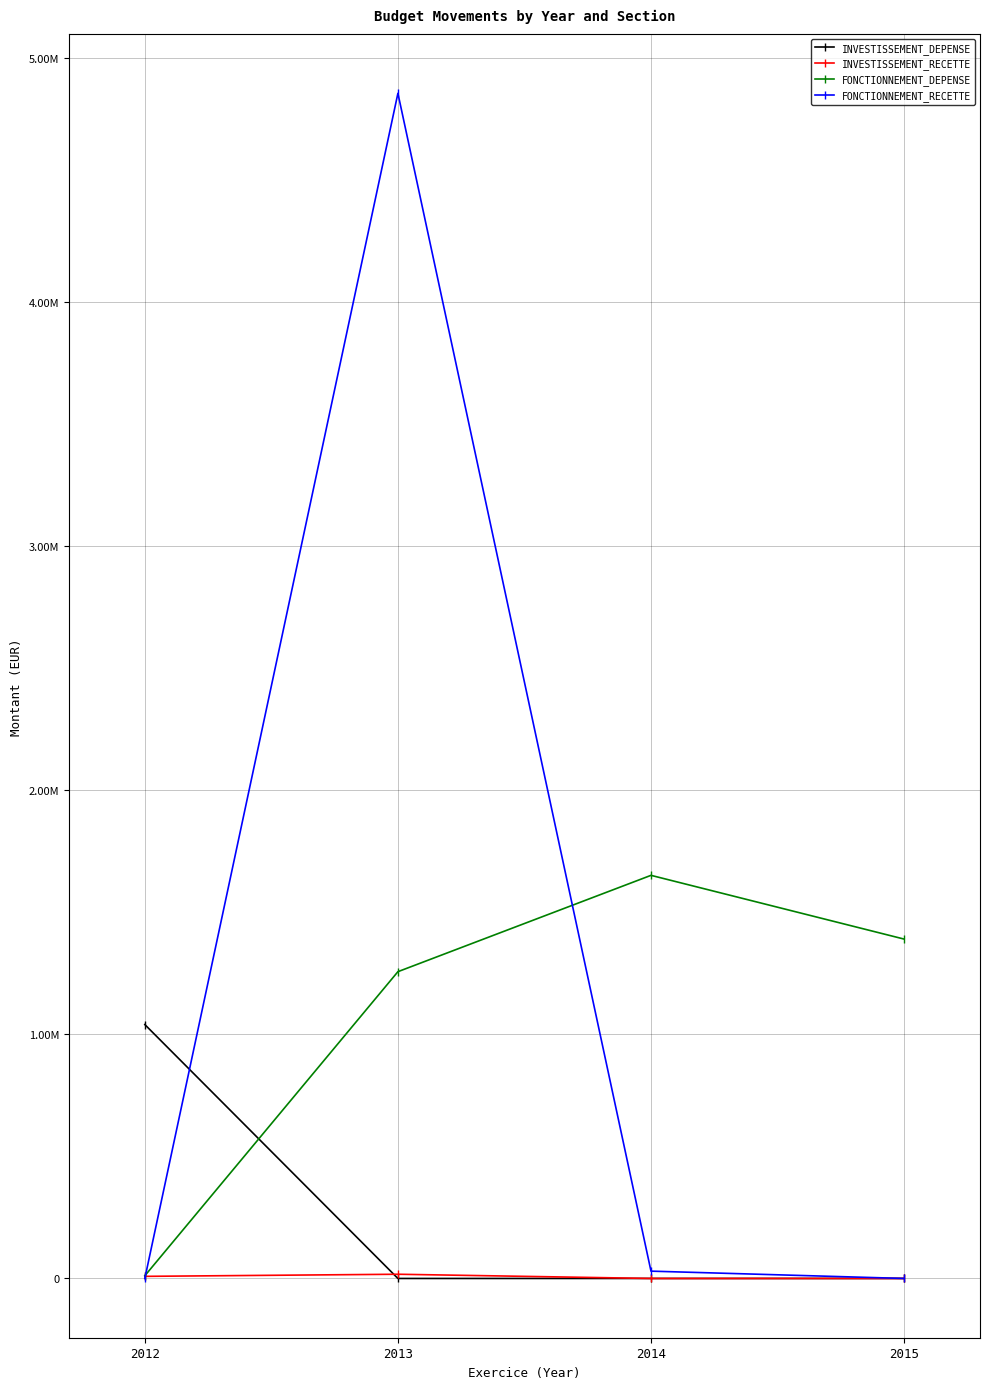

What are all the series names shown in the legend?

INVESTISSEMENT_DEPENSE, INVESTISSEMENT_RECETTE, FONCTIONNEMENT_DEPENSE, FONCTIONNEMENT_RECETTE